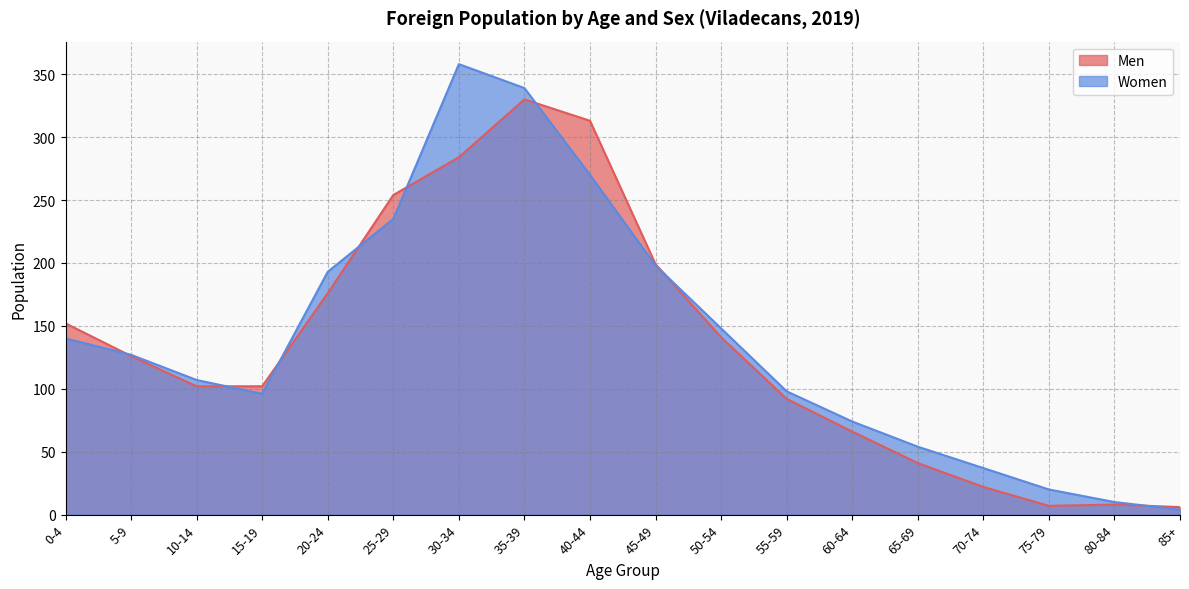

Where is the first local minimum for Women?

15-19